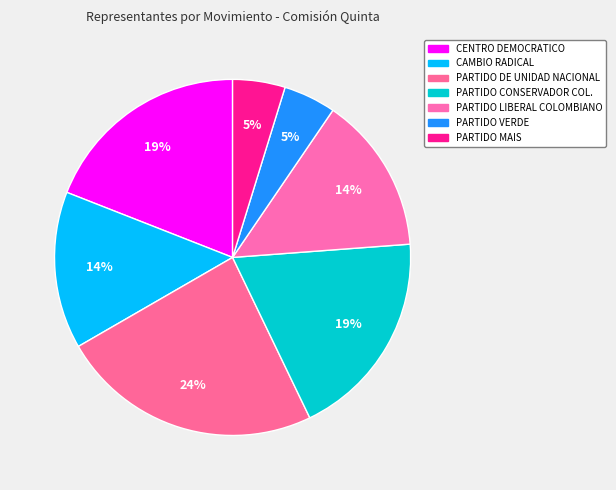

Which has a higher value, PARTIDO MAIS or PARTIDO LIBERAL COLOMBIANO?

PARTIDO LIBERAL COLOMBIANO